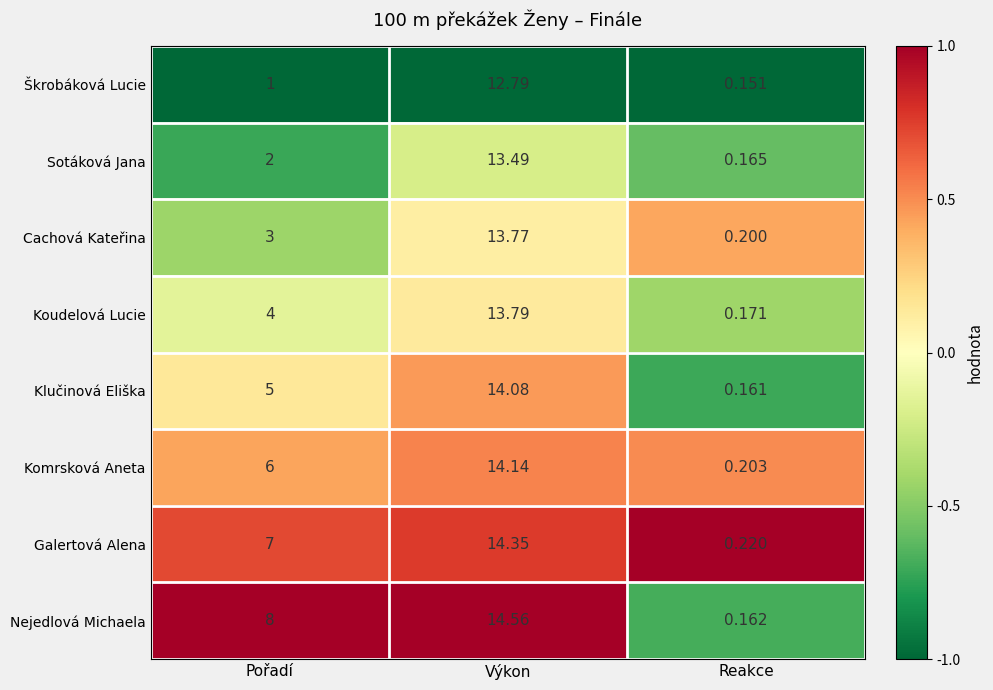

Where is Sotáková Jana nearest to the value 6?

Pořadí